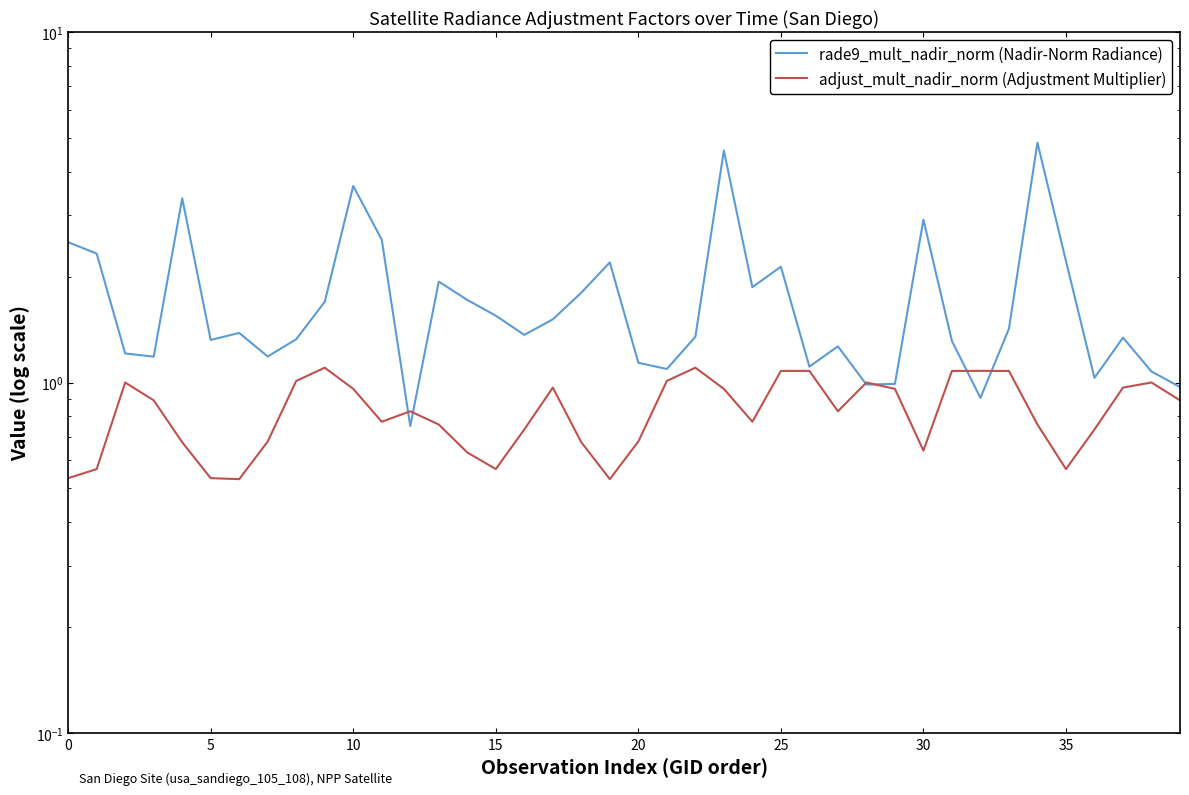

What is the minimum value shown in the chart?

0.5